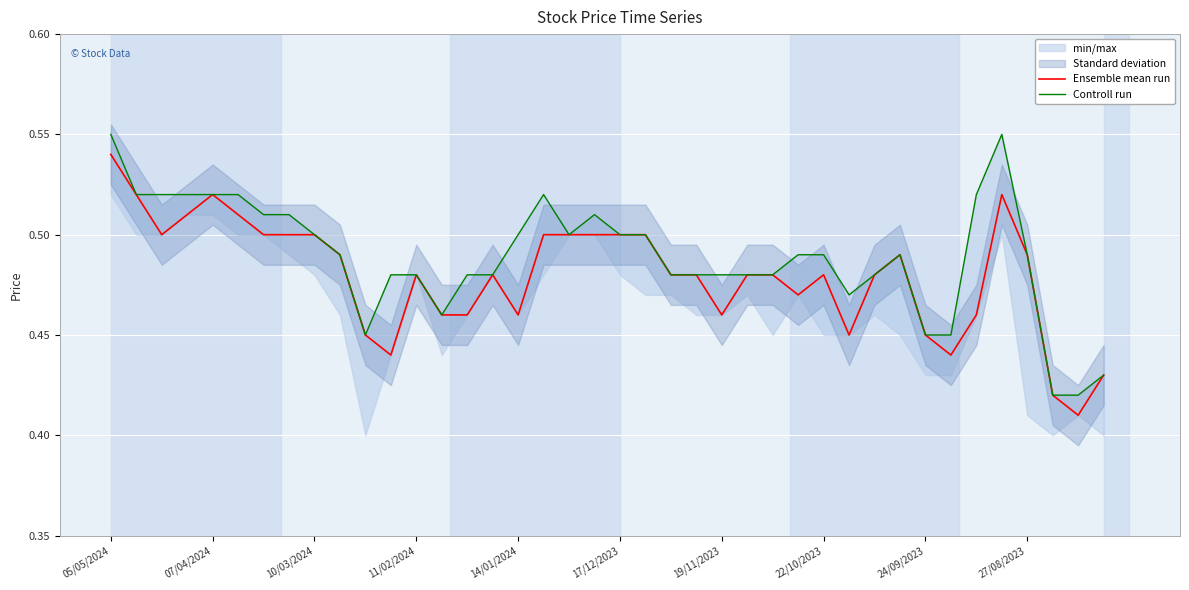

True or false: Controll run has more than 2 points higher than both neighbors.

True